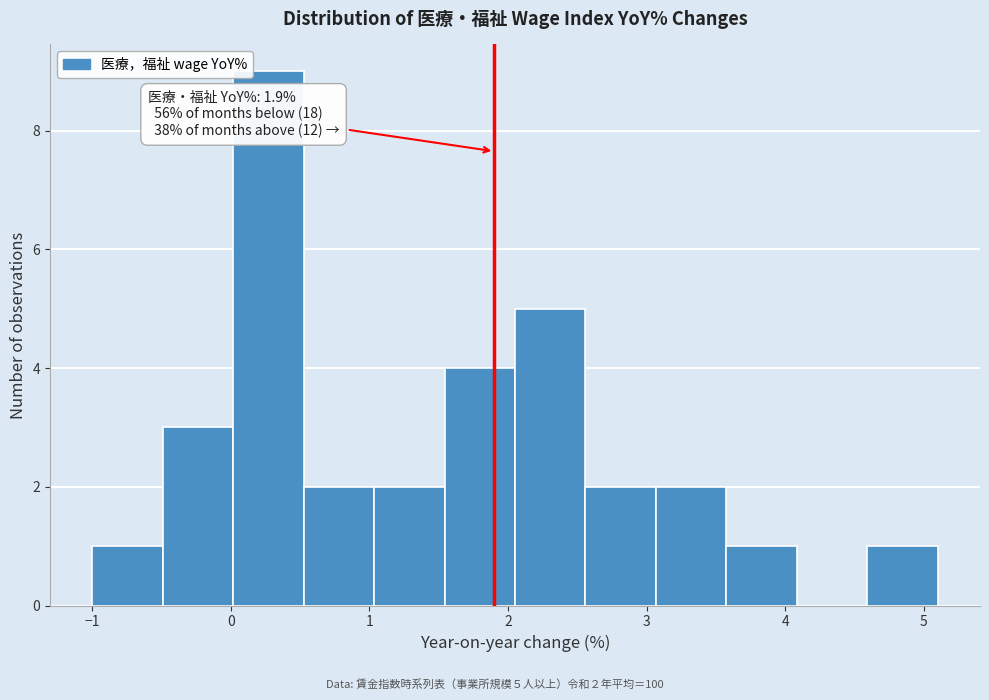

Over which range of the x-axis is the bar tallest?

0.0 to 0.5